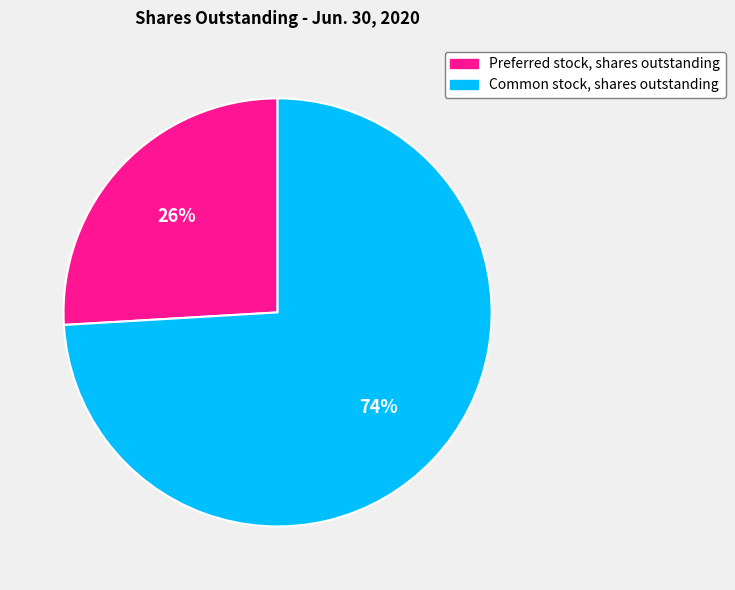

To the nearest percent, what percentage of the pie is Common stock, shares outstanding?

74%